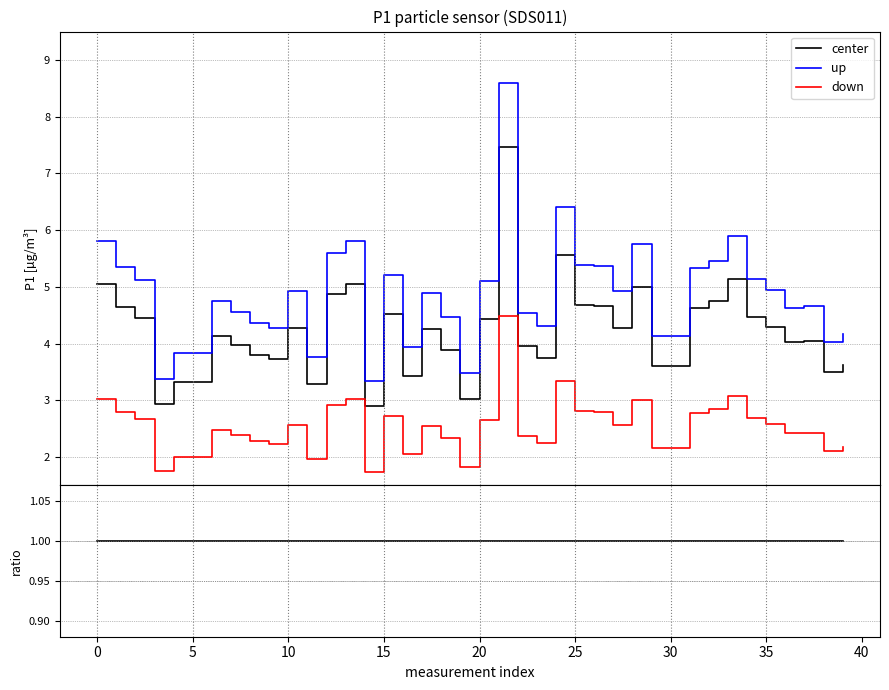

Rank the series at 24 from lowest to highest value.

down, center, up